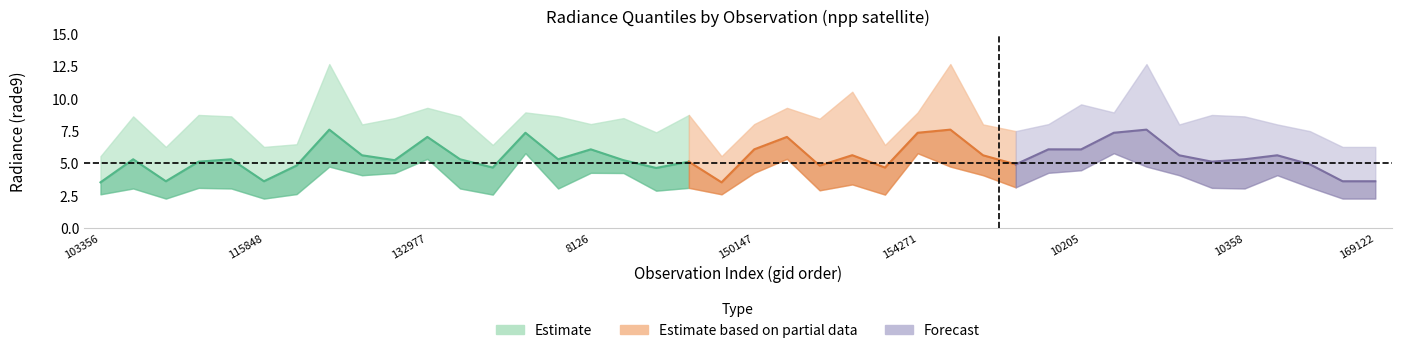

How many data points in rade9_bin_mdn are above 5?

27